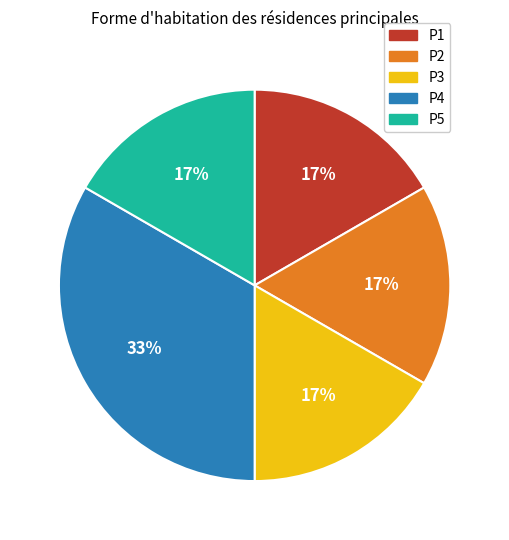

The P5 slice represents 17% of the pie. True or false?

True